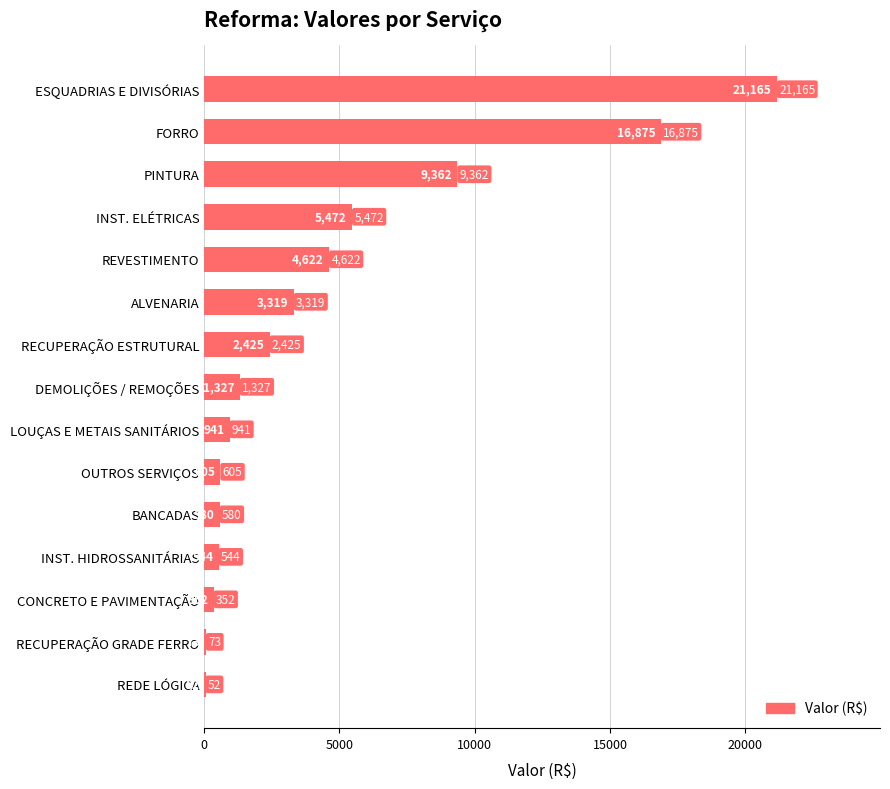

Is it true that the value at FORRO is 16874.7?

True